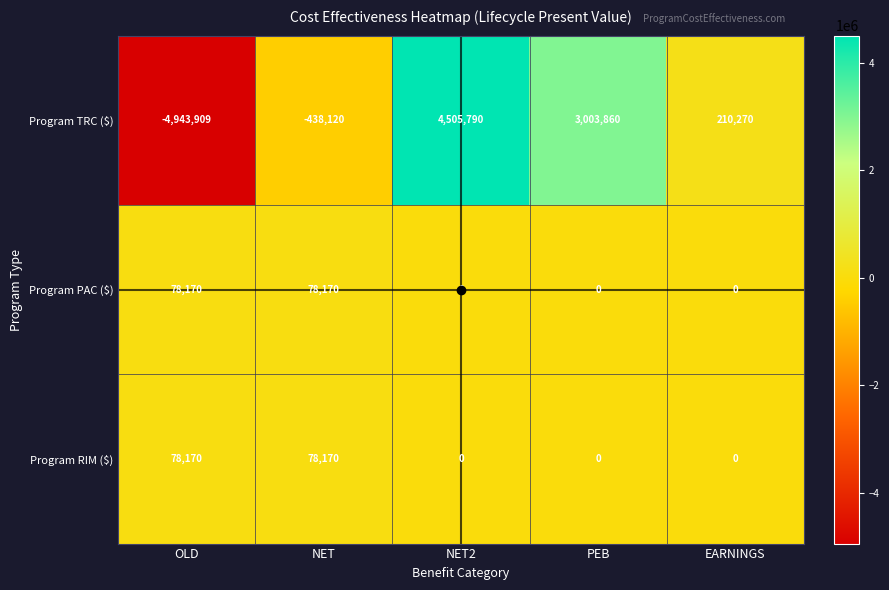

What is the sum of the Program PAC ($) values at NET and OLD?

156340